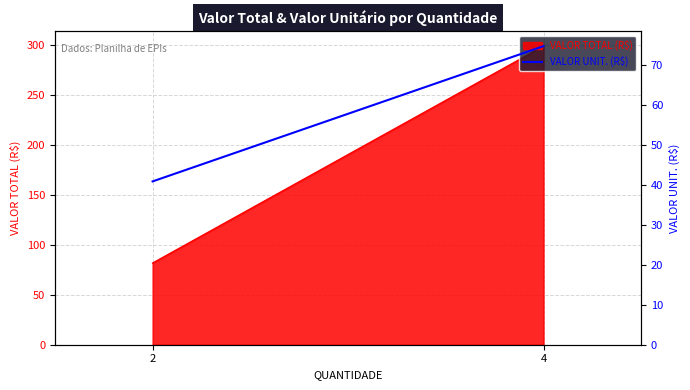

List the labels in order of value, smallest first.

2, 4